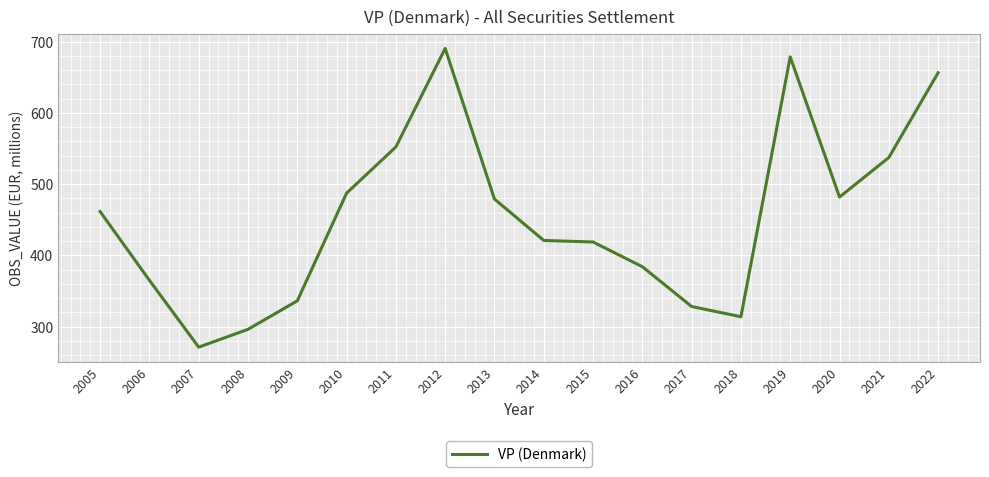

Where does the data first go above 461?

2005